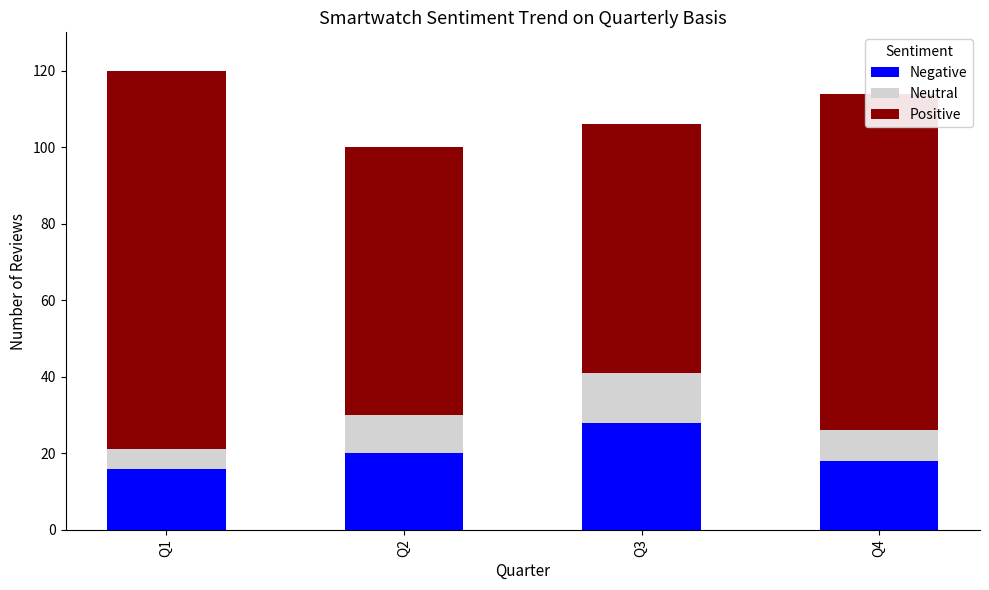

The value of Negative at Q4 is 18. True or false?

True